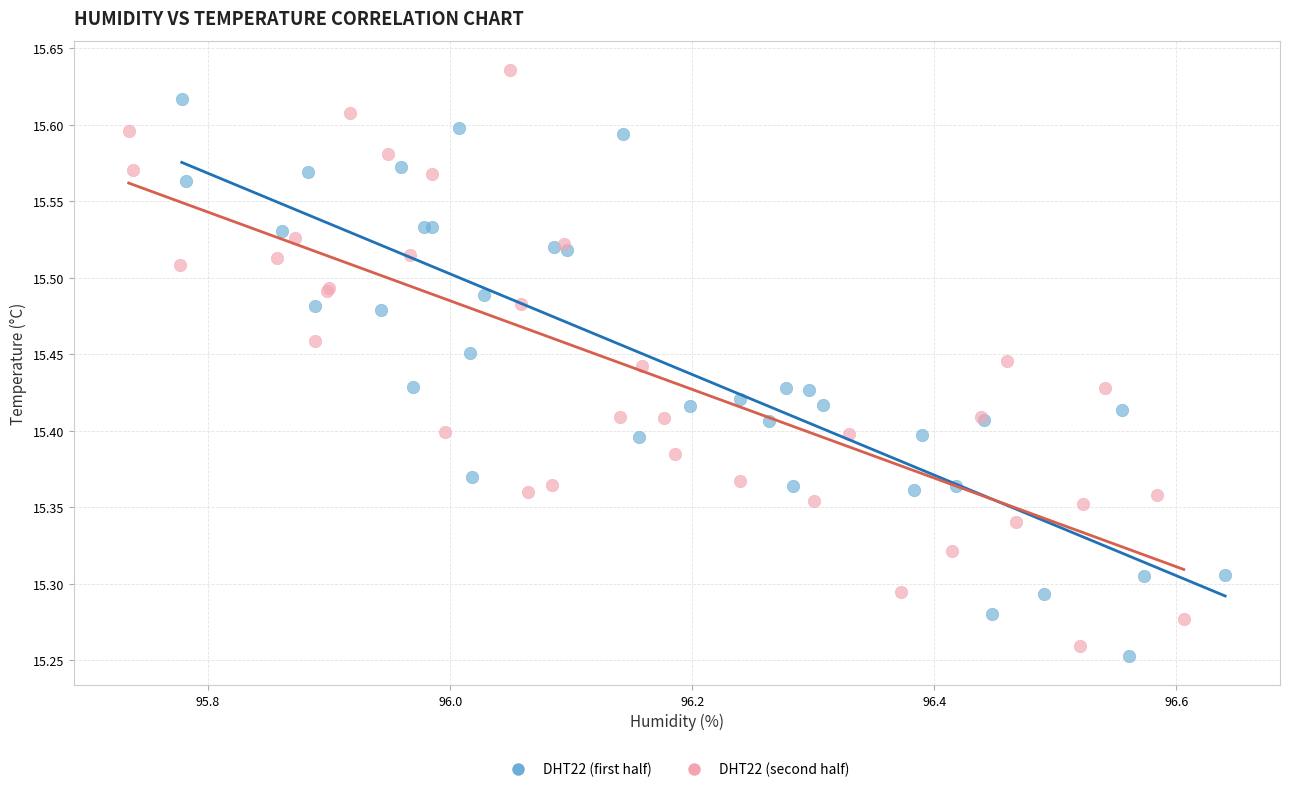

Which series has the largest Y range (max minus min)?

DHT22 (second half)